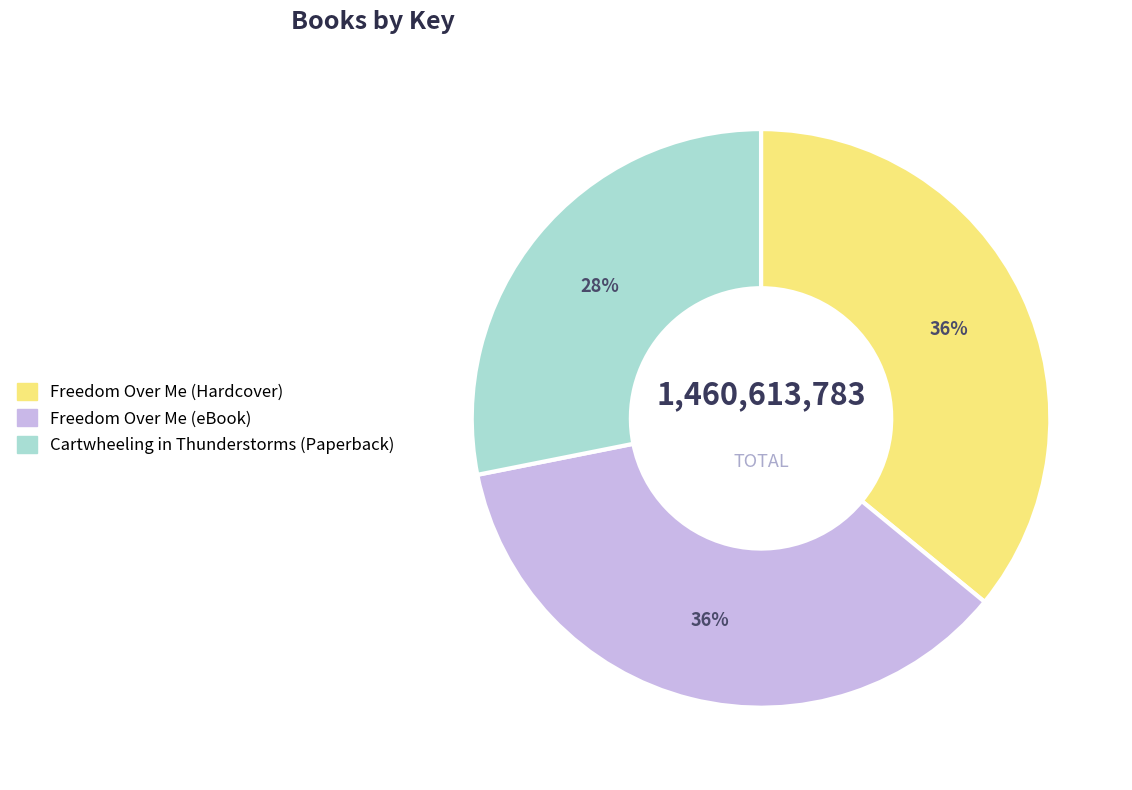

To the nearest percent, what percentage of the pie is Freedom Over Me (Hardcover)?

36%